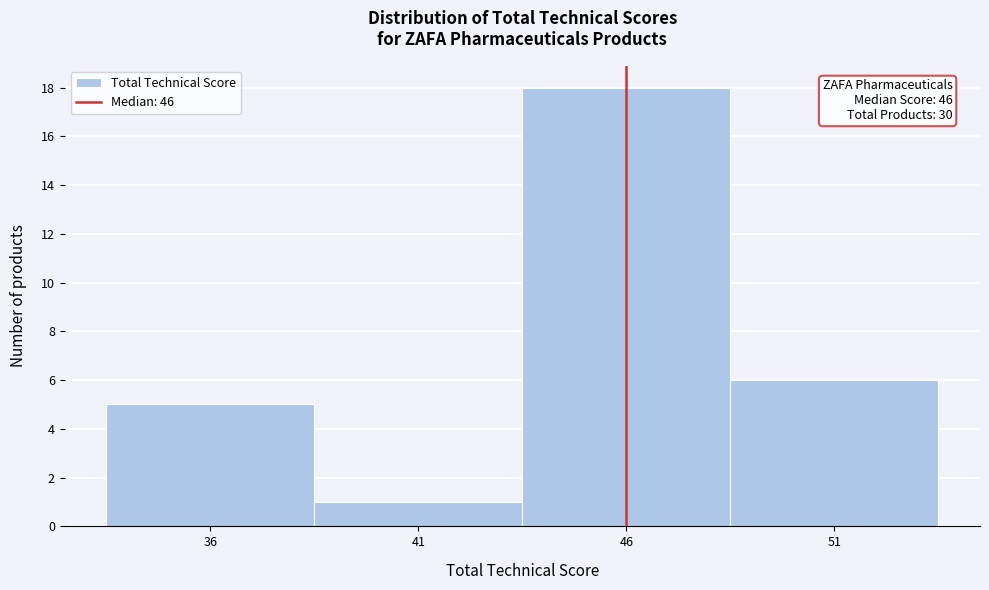

Which range on the x-axis has the tallest bar?

43.5 to 48.5